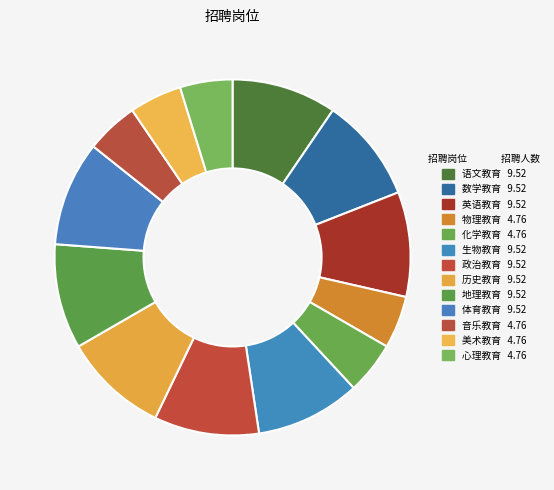

What is the total percentage of 体育教育 and 历史教育?

19.0%